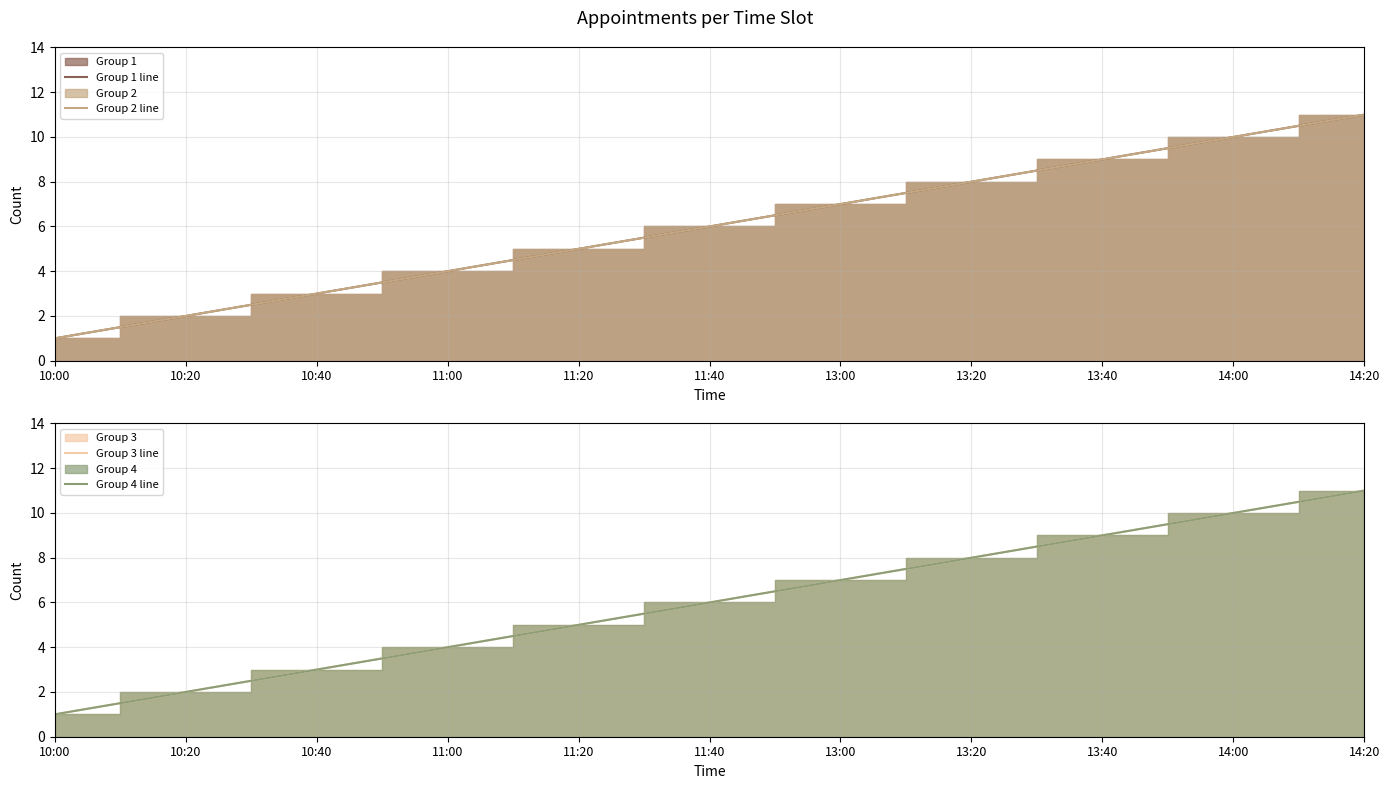

What is the total value across all series at 10:00?

4